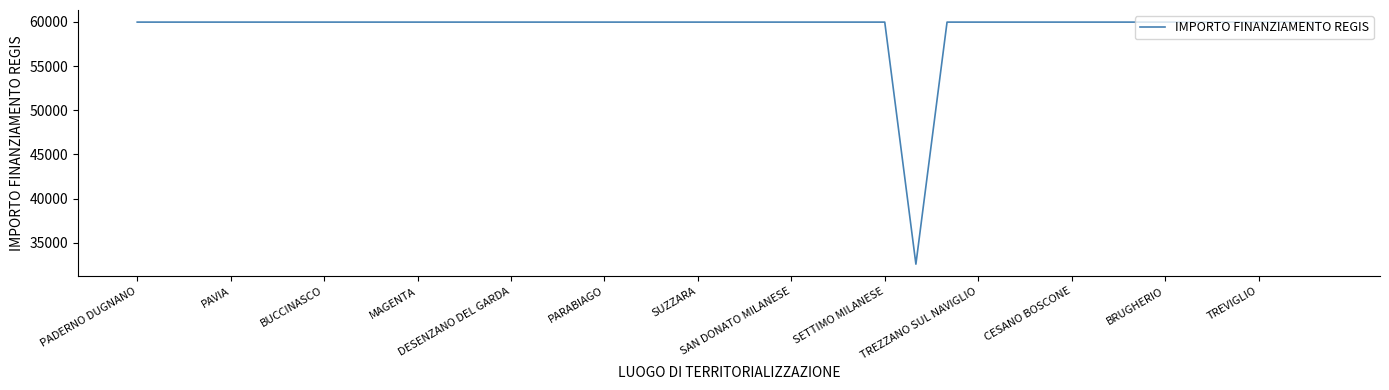

What is the difference between the maximum and minimum values?

27377